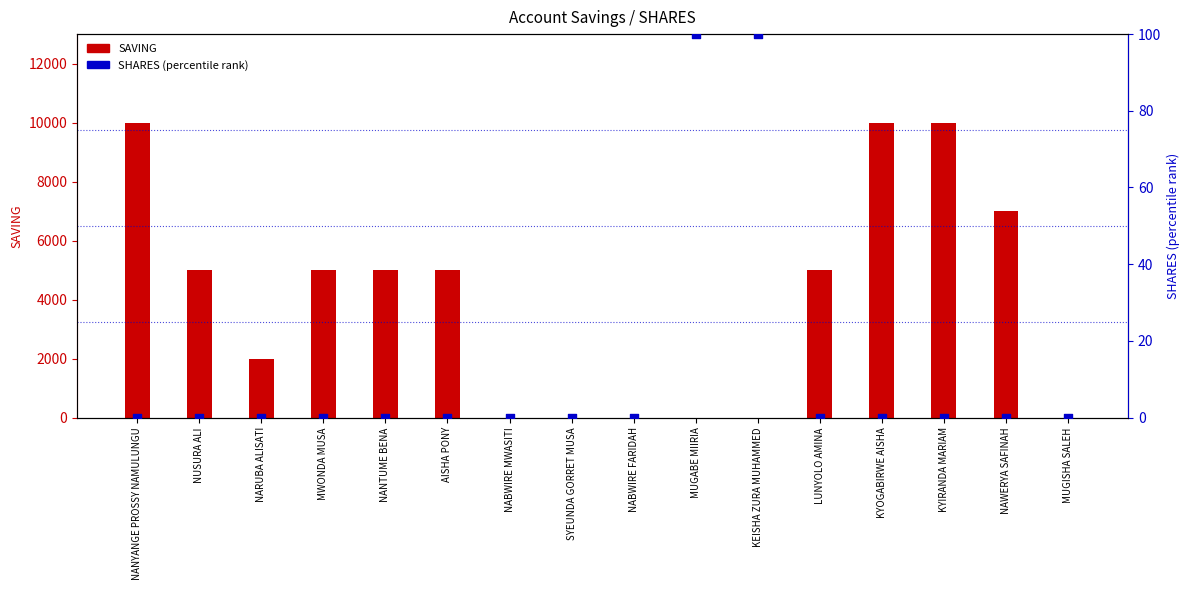

At how many categories does at least one series exceed 7305?

3